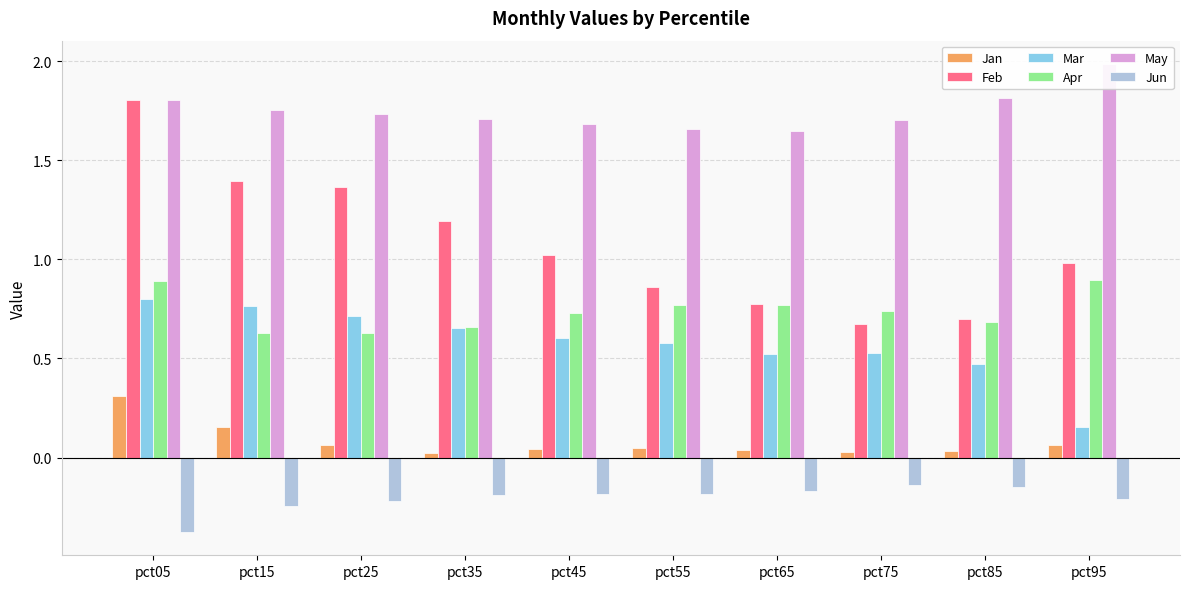

How many bars are there in each group?

6